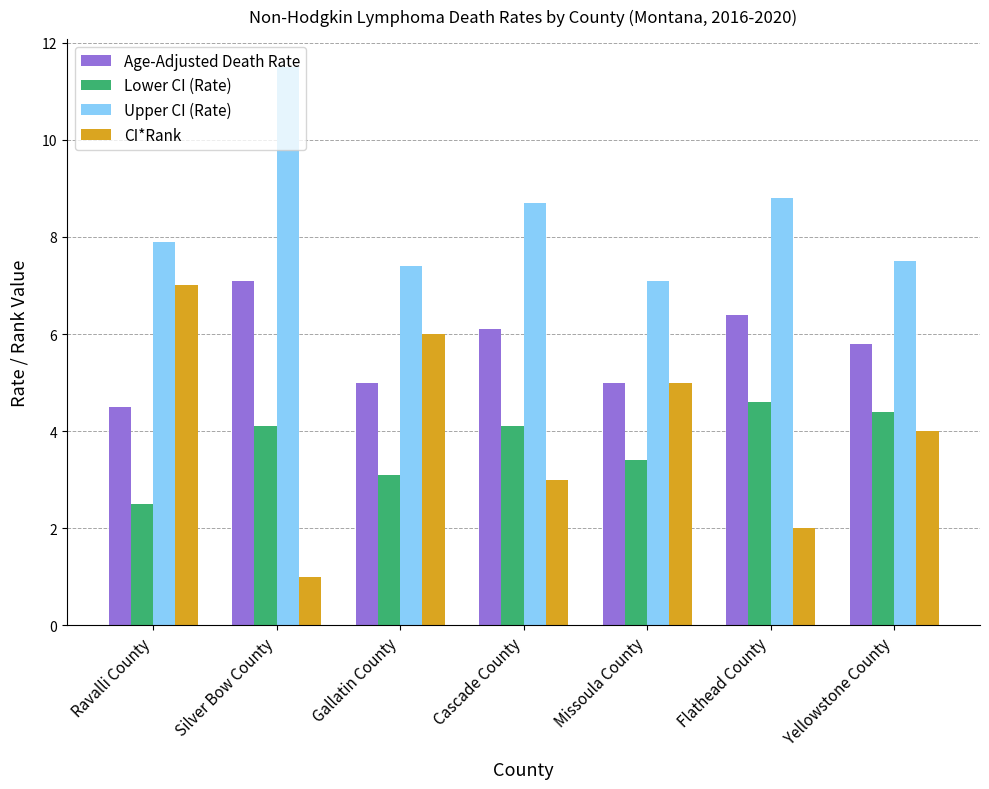

What is the maximum value for Age-Adjusted Death Rate?

7.1